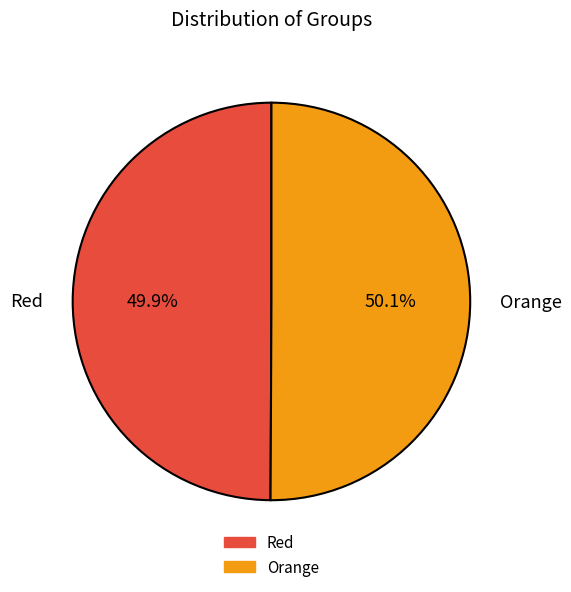

Approximately how many times larger is the value at Orange compared to Red?

1.0